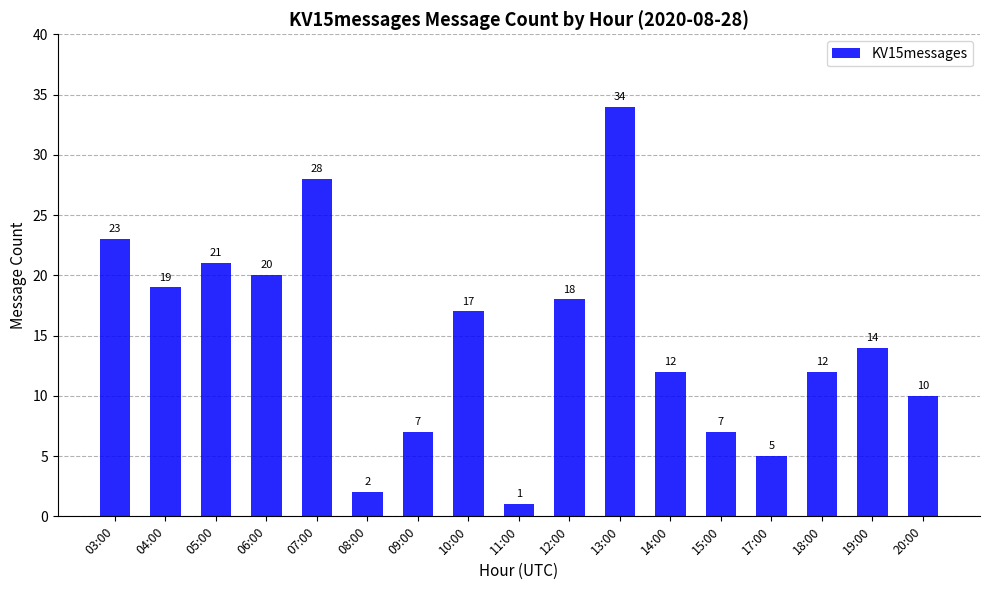

Reading left to right, transcribe all the data shown in this chart.

03:00=23	04:00=19	05:00=21	06:00=20	07:00=28	08:00=2	09:00=7	10:00=17	11:00=1	12:00=18	13:00=34	14:00=12	15:00=7	17:00=5	18:00=12	19:00=14	20:00=10